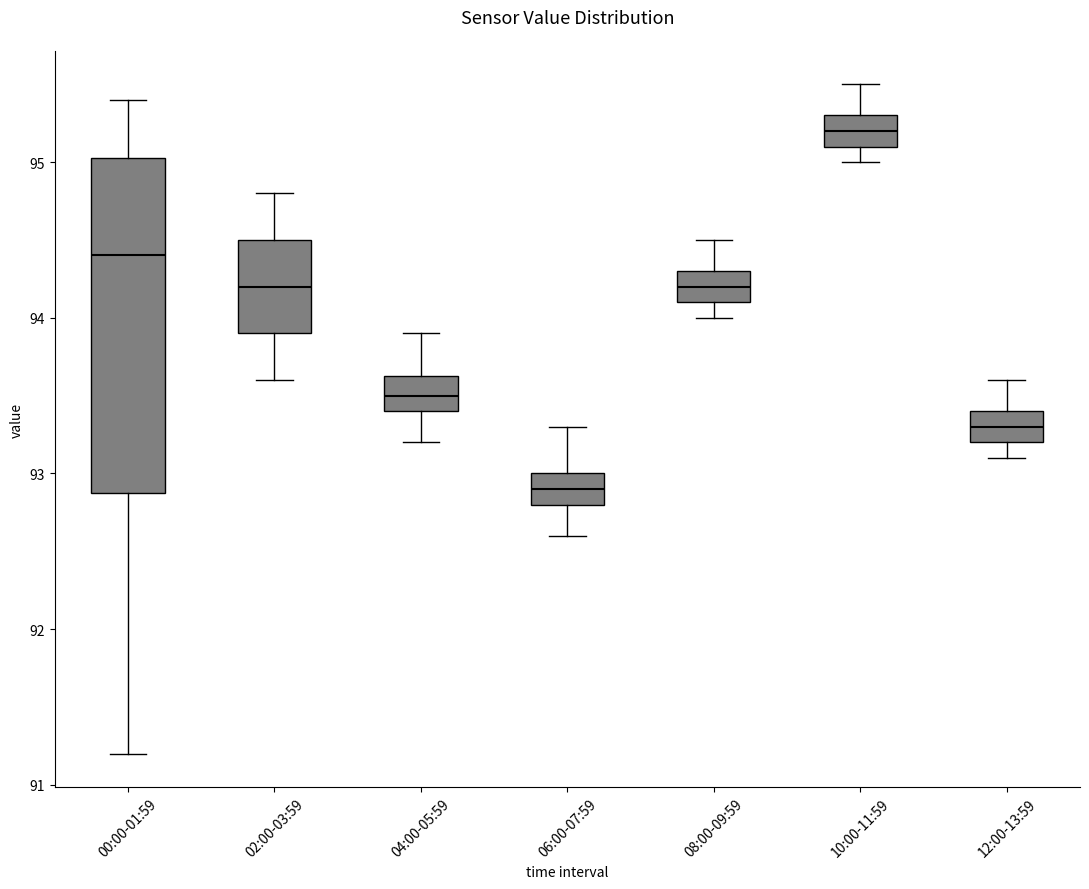

Where does the upper whisker of the box for 10:00-11:59 end on the y-axis? The values are not printed on the chart, so give them approximately, as read against the axis.

95.5